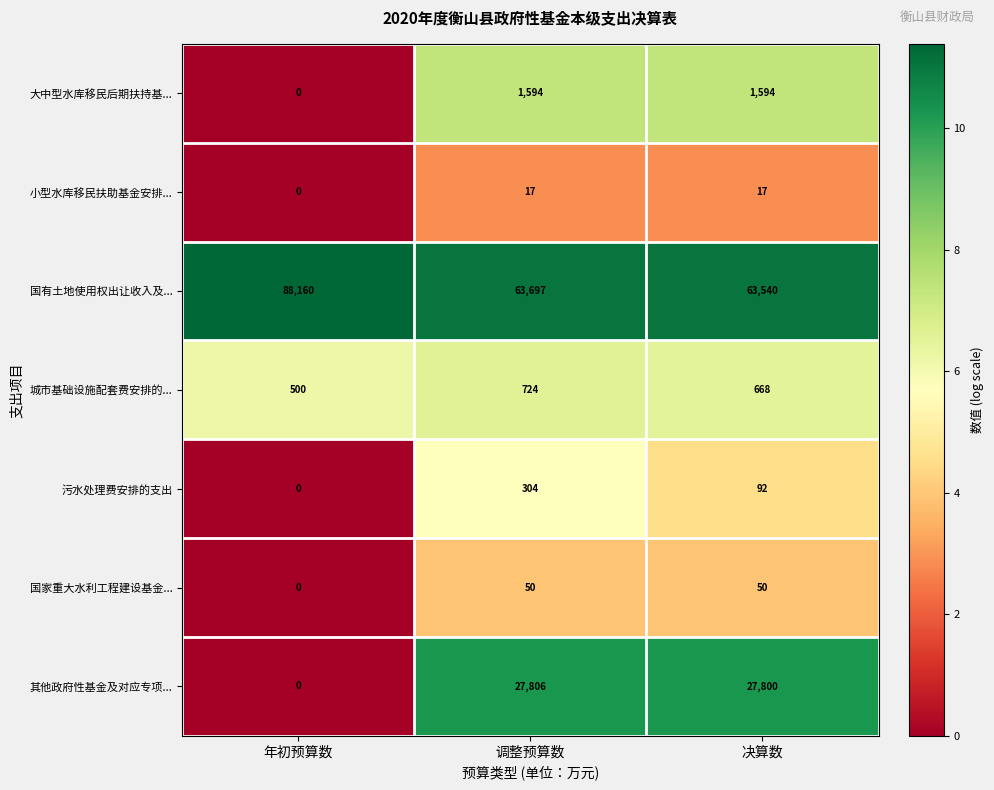

Reading left to right, list all the values displayed in this chart.

大中型水库移民后期扶持基...: 年初预算数=0	调整预算数=1594	决算数=1594
小型水库移民扶助基金安排...: 年初预算数=0	调整预算数=17	决算数=17
国有土地使用权出让收入及...: 年初预算数=88160	调整预算数=63697	决算数=63540
城市基础设施配套费安排的...: 年初预算数=500	调整预算数=724	决算数=668
污水处理费安排的支出: 年初预算数=0	调整预算数=304	决算数=92
国家重大水利工程建设基金...: 年初预算数=0	调整预算数=50	决算数=50
其他政府性基金及对应专项...: 年初预算数=0	调整预算数=27806	决算数=27800